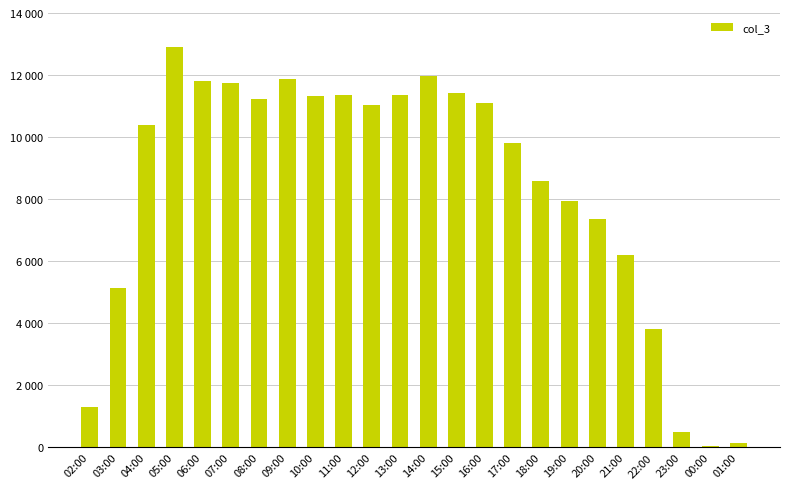

What is the greatest value displayed?

12904